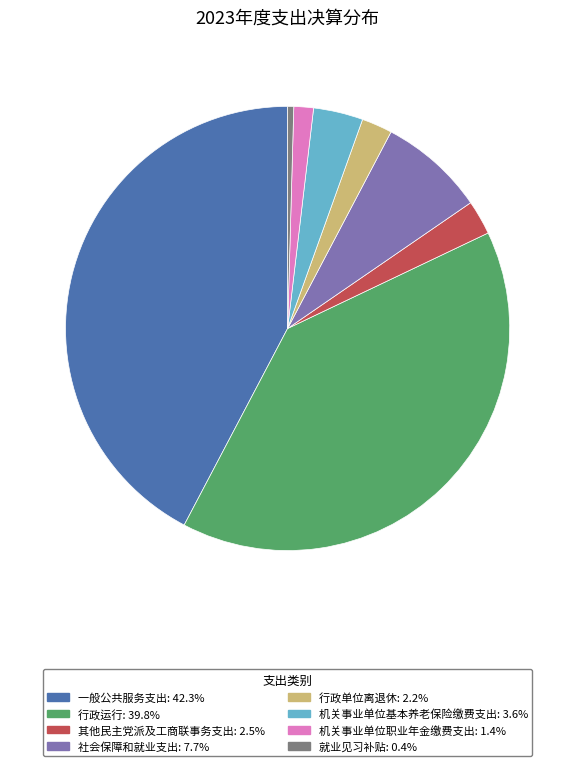

What is the ratio of the value at 就业见习补贴: 0.4% to the value at 机关事业单位职业年金缴费支出: 1.4%?

0.3